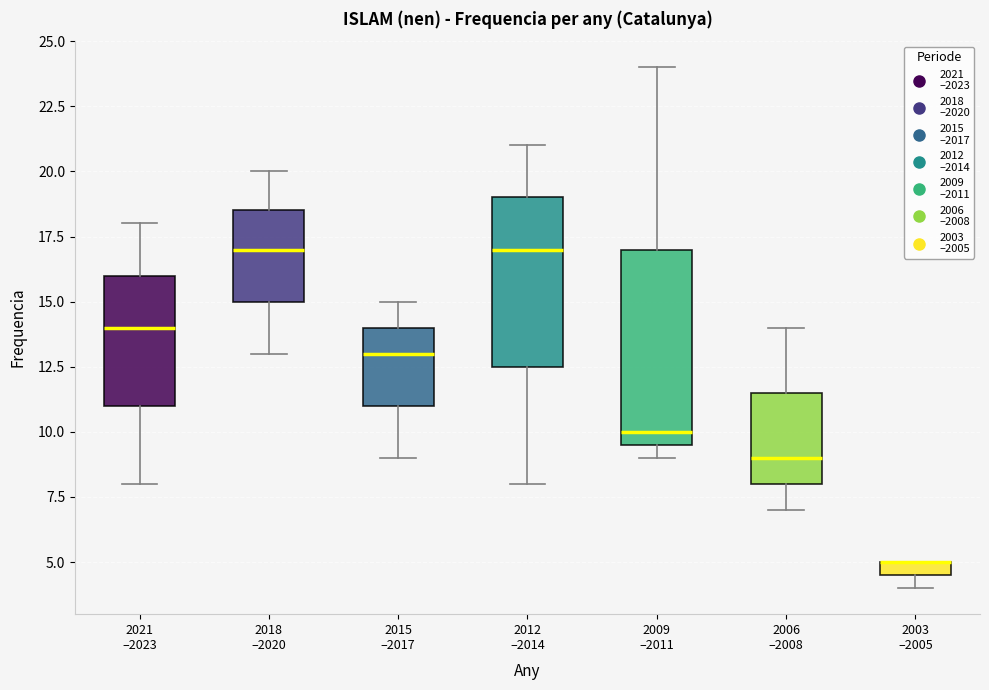

Which box is the tallest, from its lower edge to its upper edge?

2009 –2011